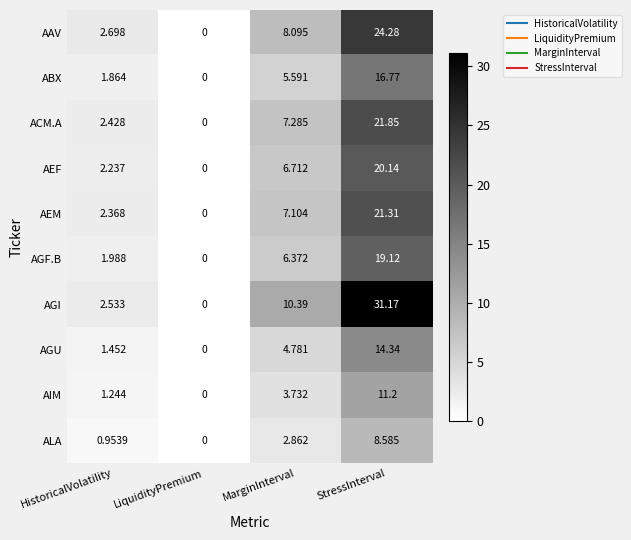

What is the difference between the highest and lowest values at StressInterval?

22.6